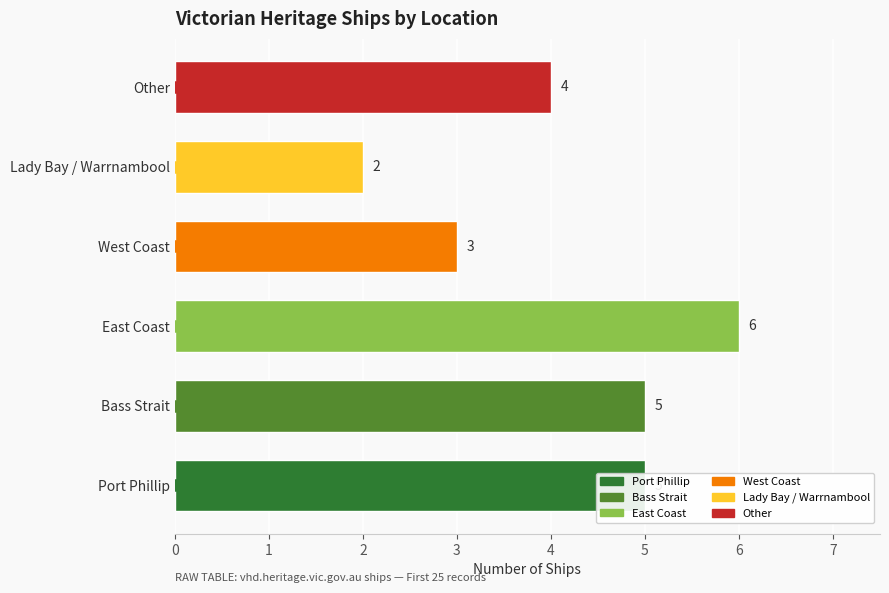

At which label is the value closest to 4?

Other